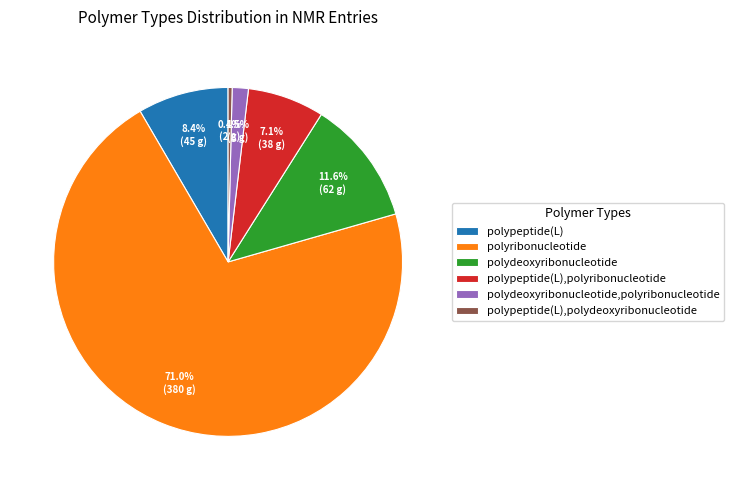

What percentage is the polypeptide(L) slice, to the nearest percent?

8%